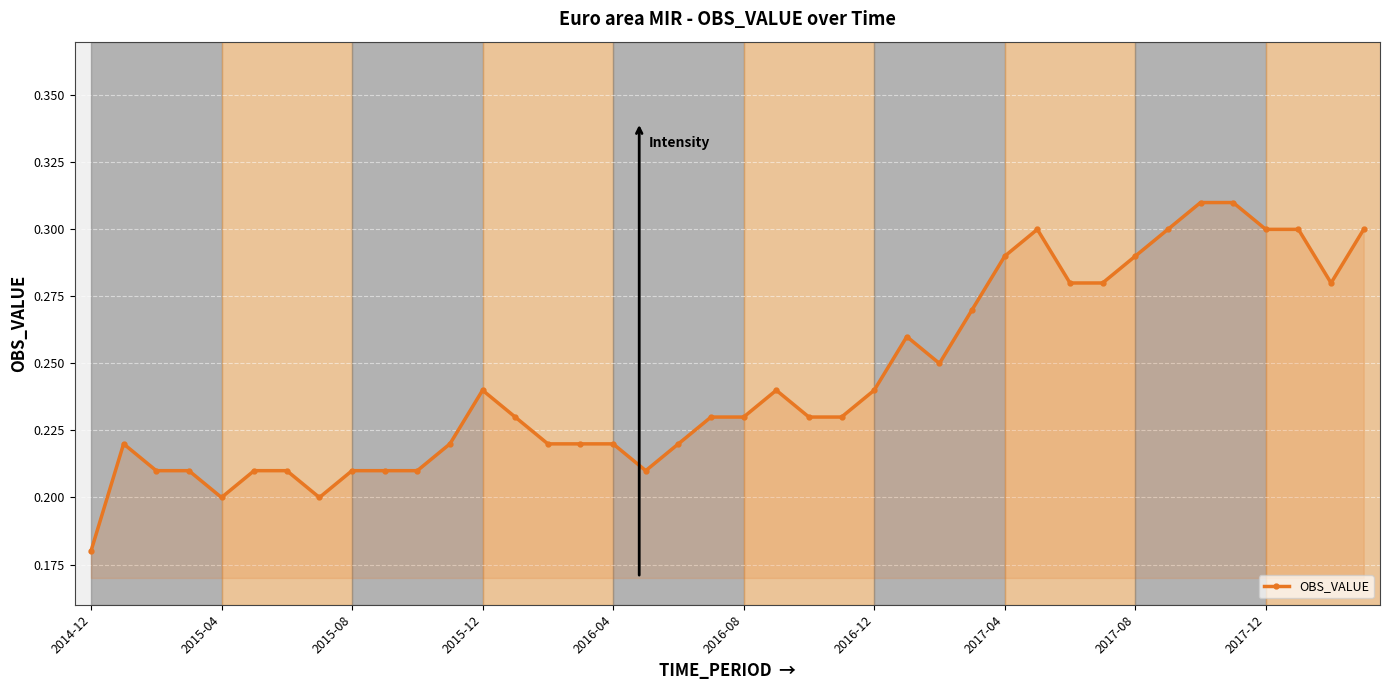

What is the sum of all values?

9.8